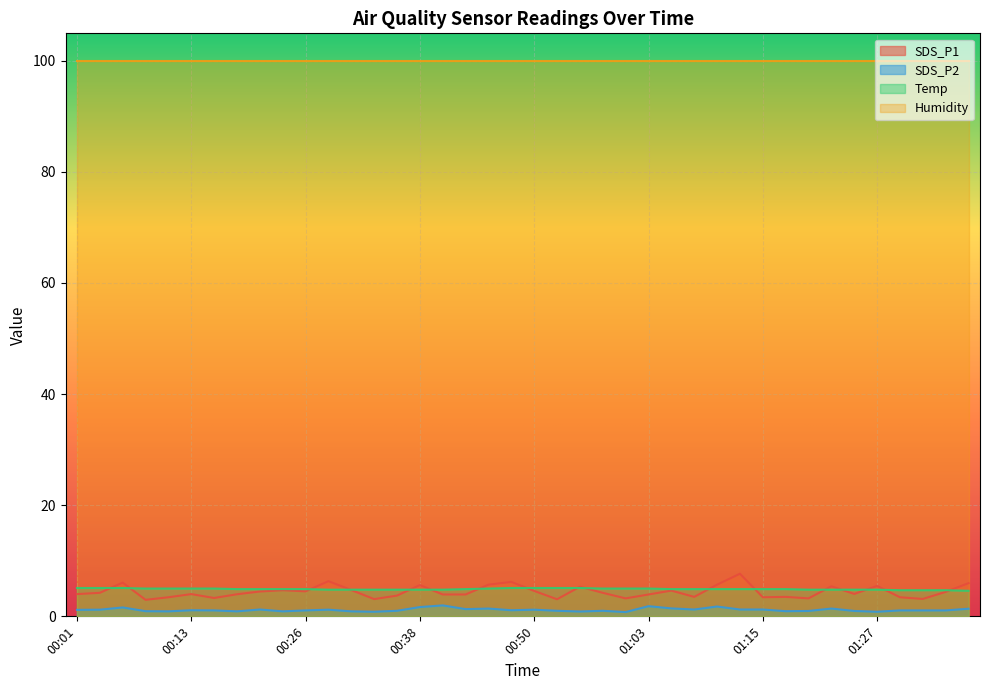

What is the maximum value shown in the chart?

7.7